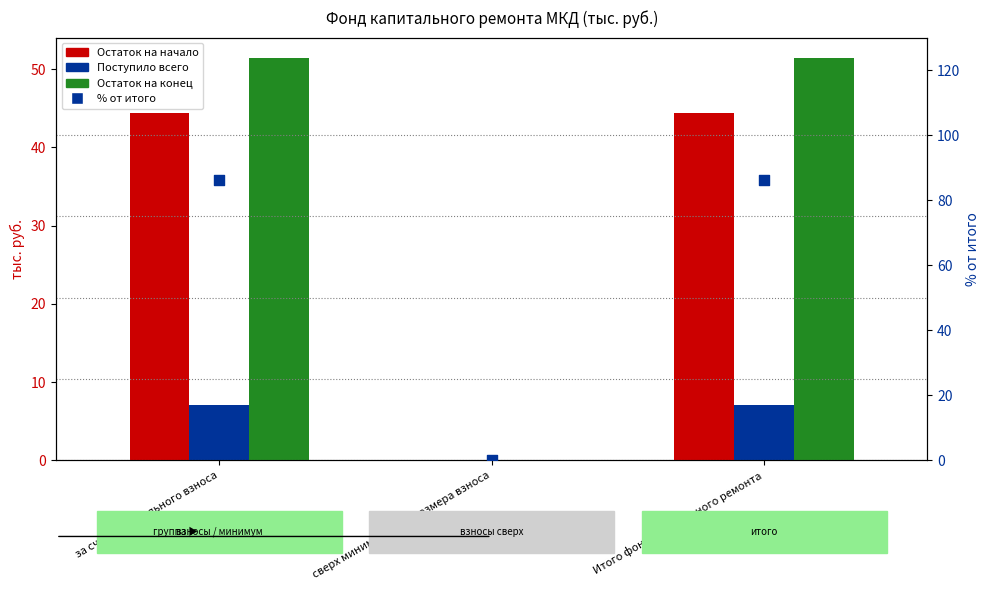

Which series has the widest spread of Y values?

% от итого